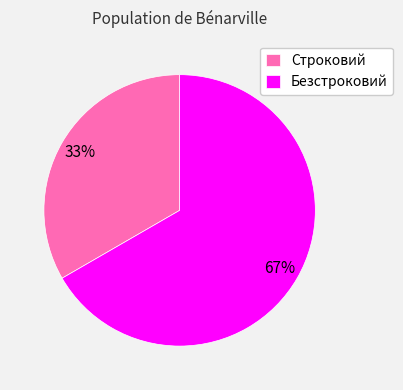

Rank the categories by value from highest to lowest.

Безстроковий, Строковий